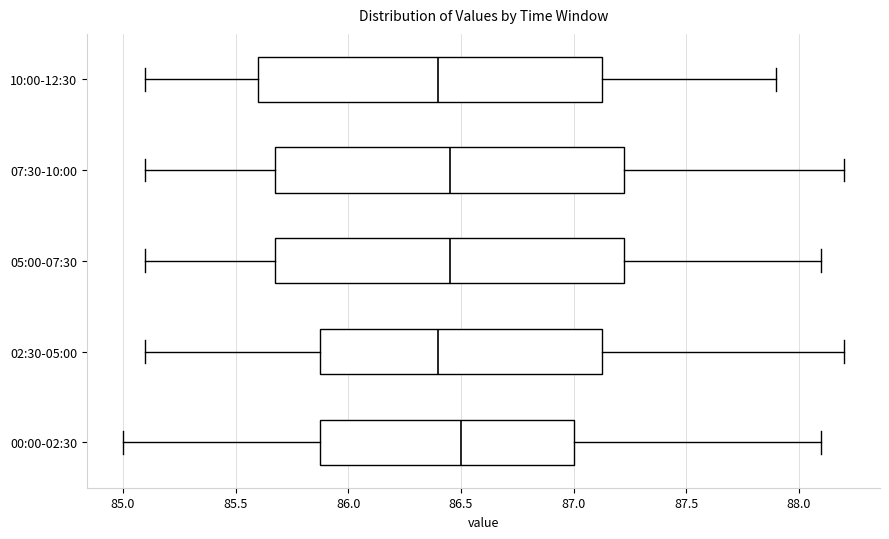

Where does the left whisker of the box for 02:30-05:00 end on the x-axis? The values are not printed on the chart, so give them approximately, as read against the axis.

85.10